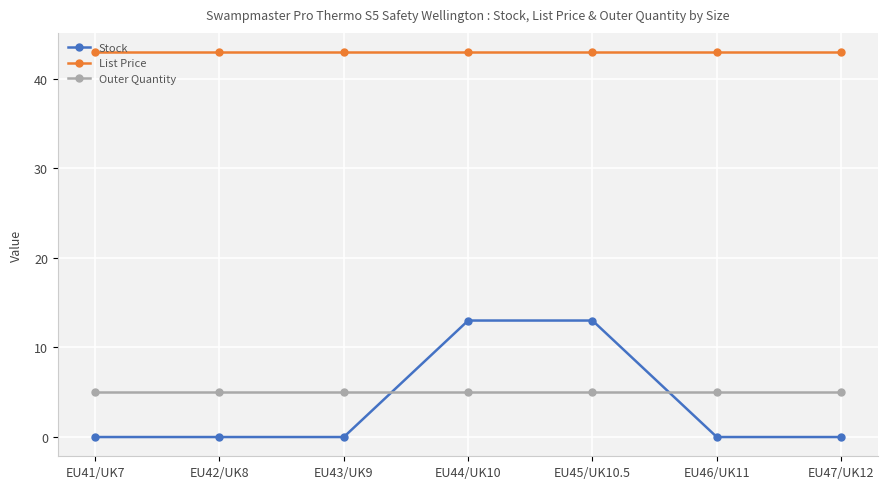

What is the maximum value for Stock?

13.0